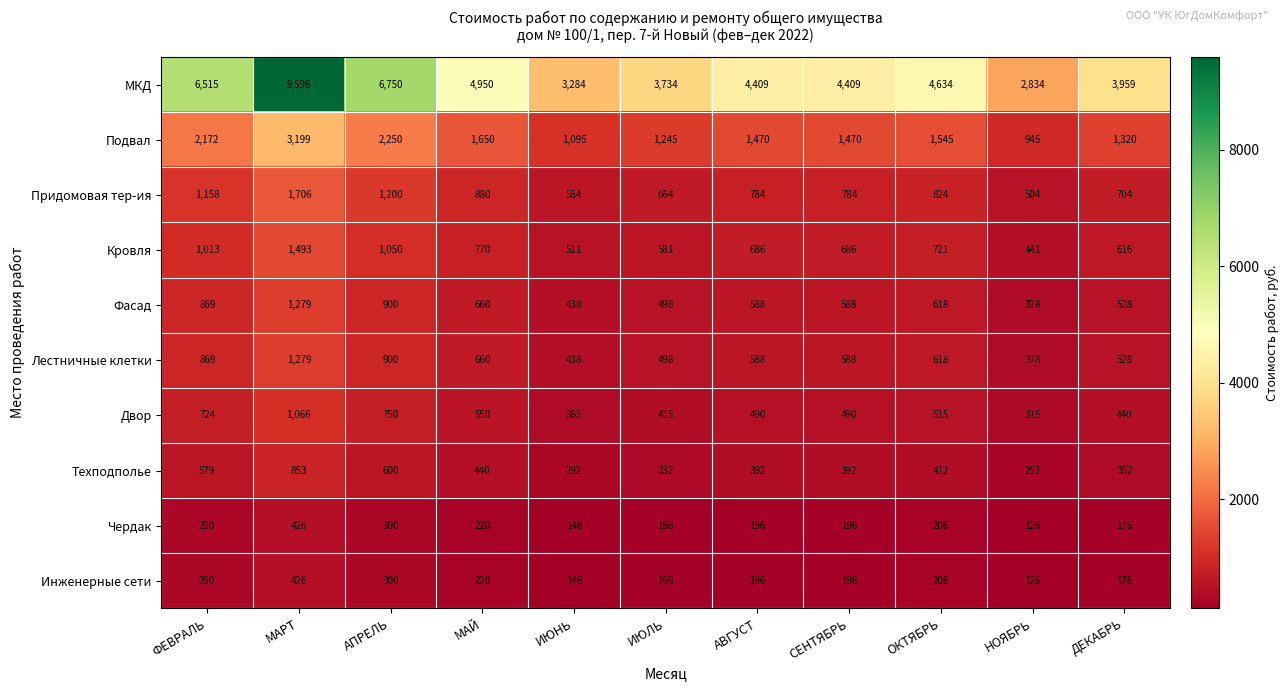

Count the number of categories in the chart.

11